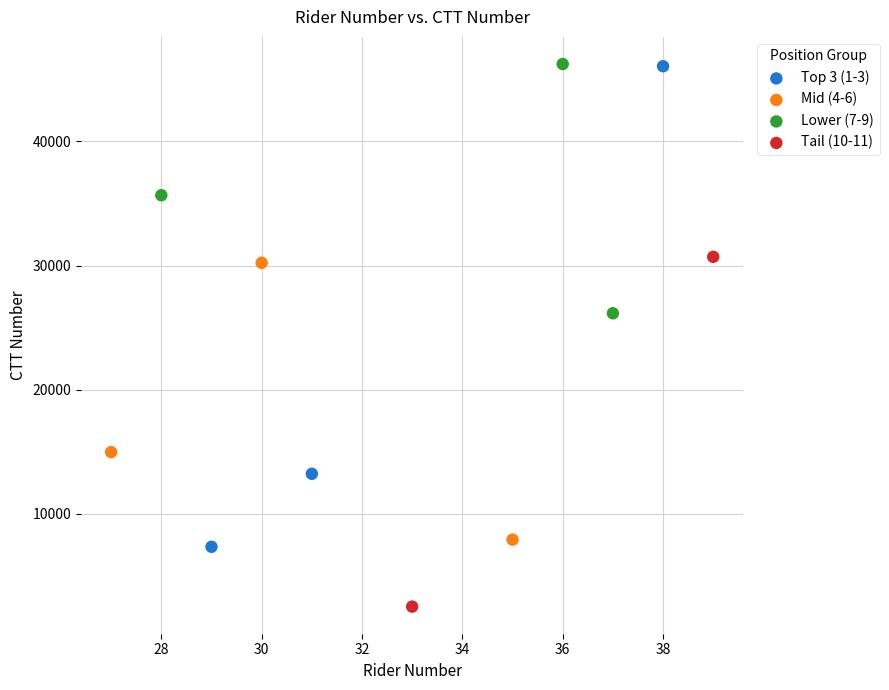

What are all the series names shown in the legend?

Top 3 (1-3), Mid (4-6), Lower (7-9), Tail (10-11)